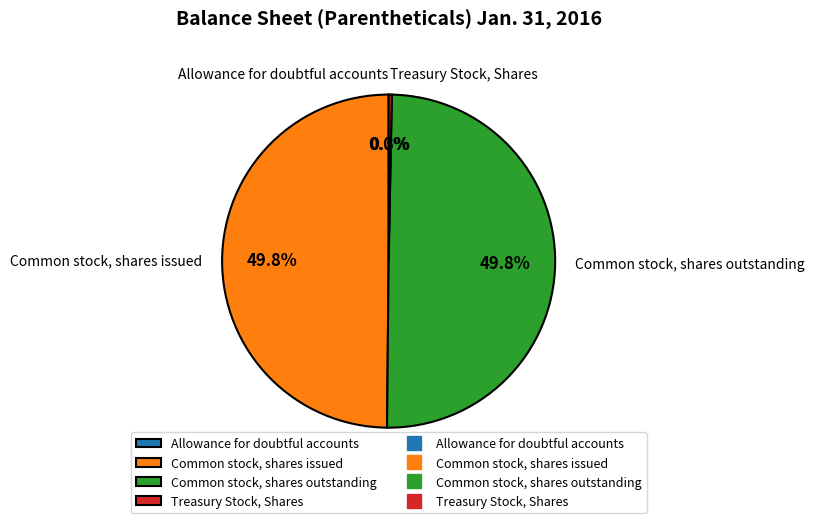

Does Treasury Stock, Shares represent more than half of the total?

No